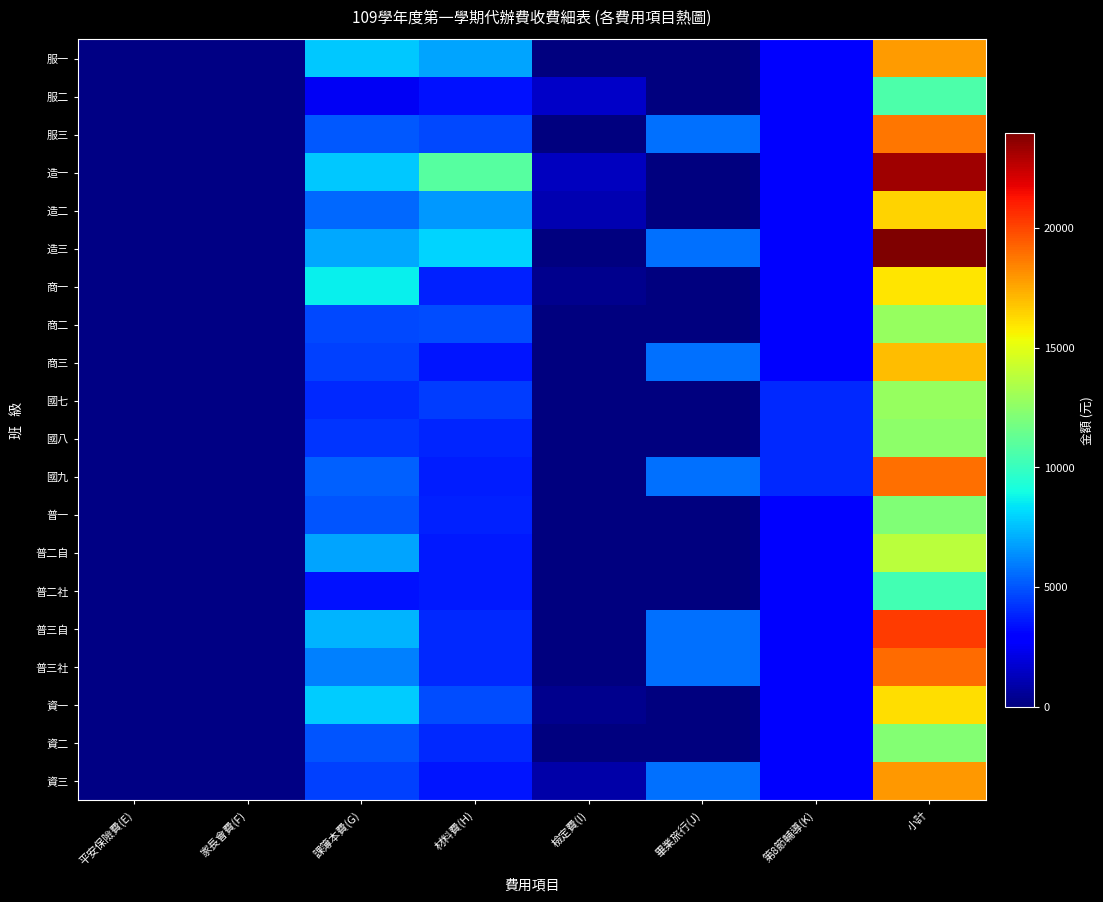

At which category is the sum across all series the highest?

小計